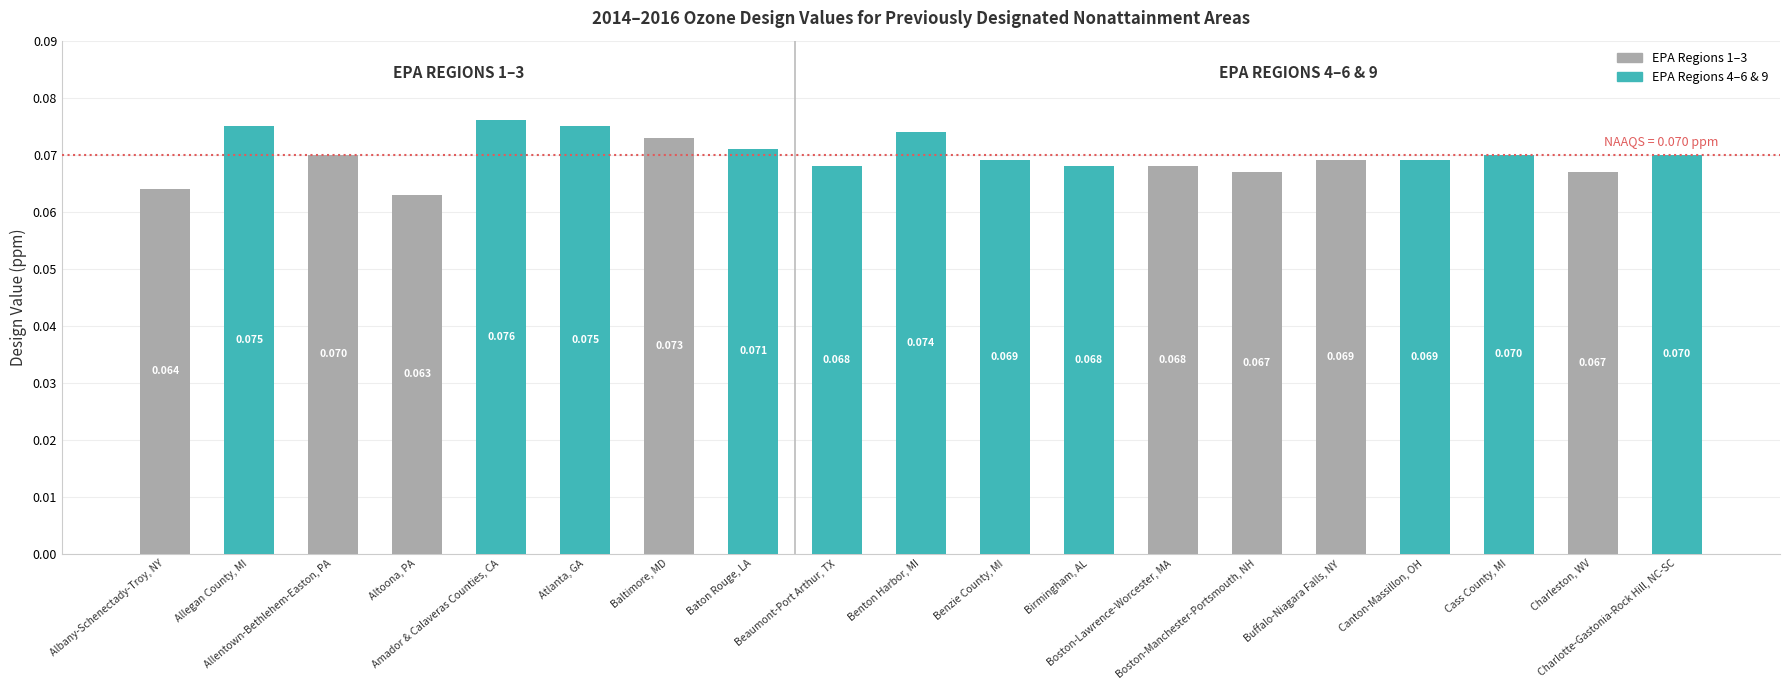

How many data points does each series have?

19